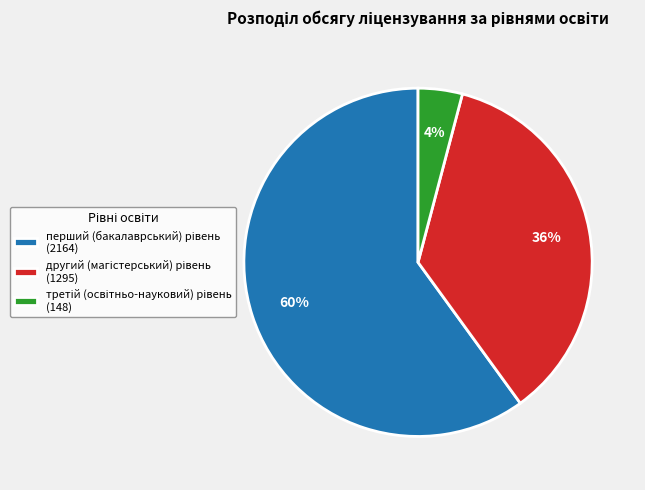

Is there a majority slice in this chart?

Yes